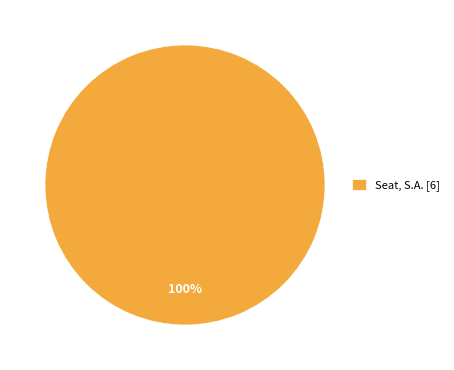

What percentage is the Seat, S.A. [6] slice, to the nearest percent?

100%